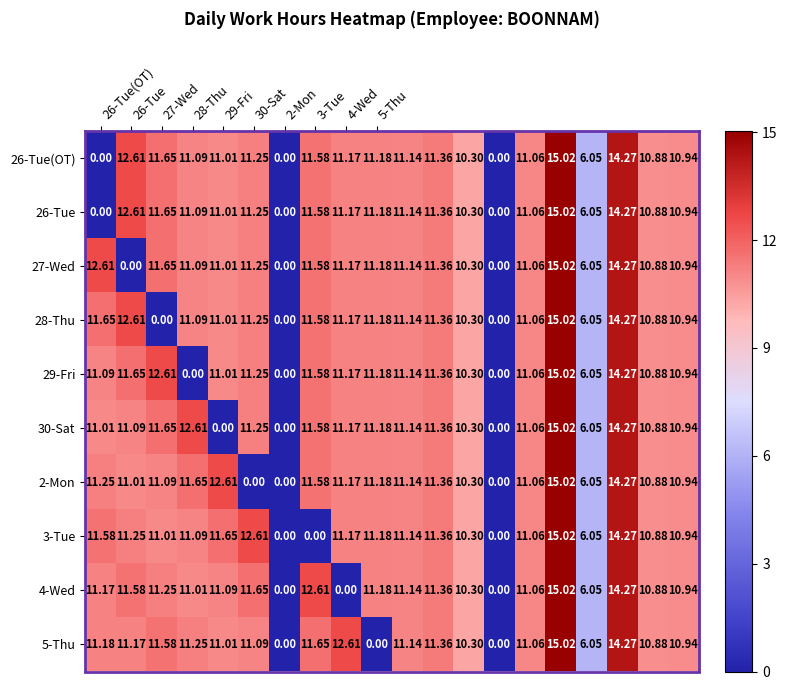

How many data points in 4-Wed are less than 11?

7